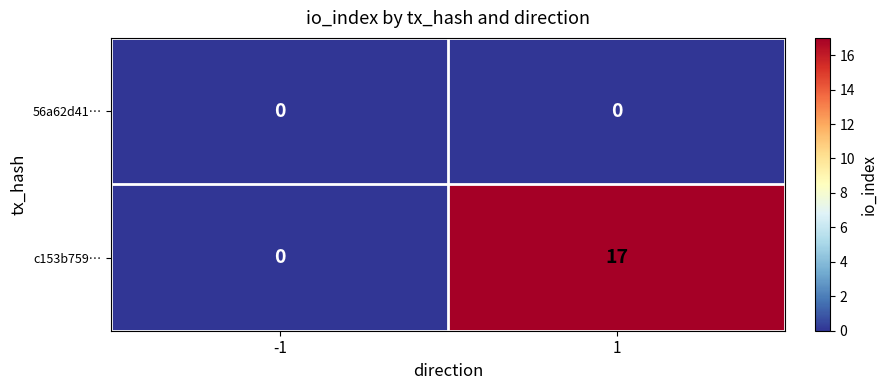

What is the sum of the c153b759… values at 1 and -1?

17